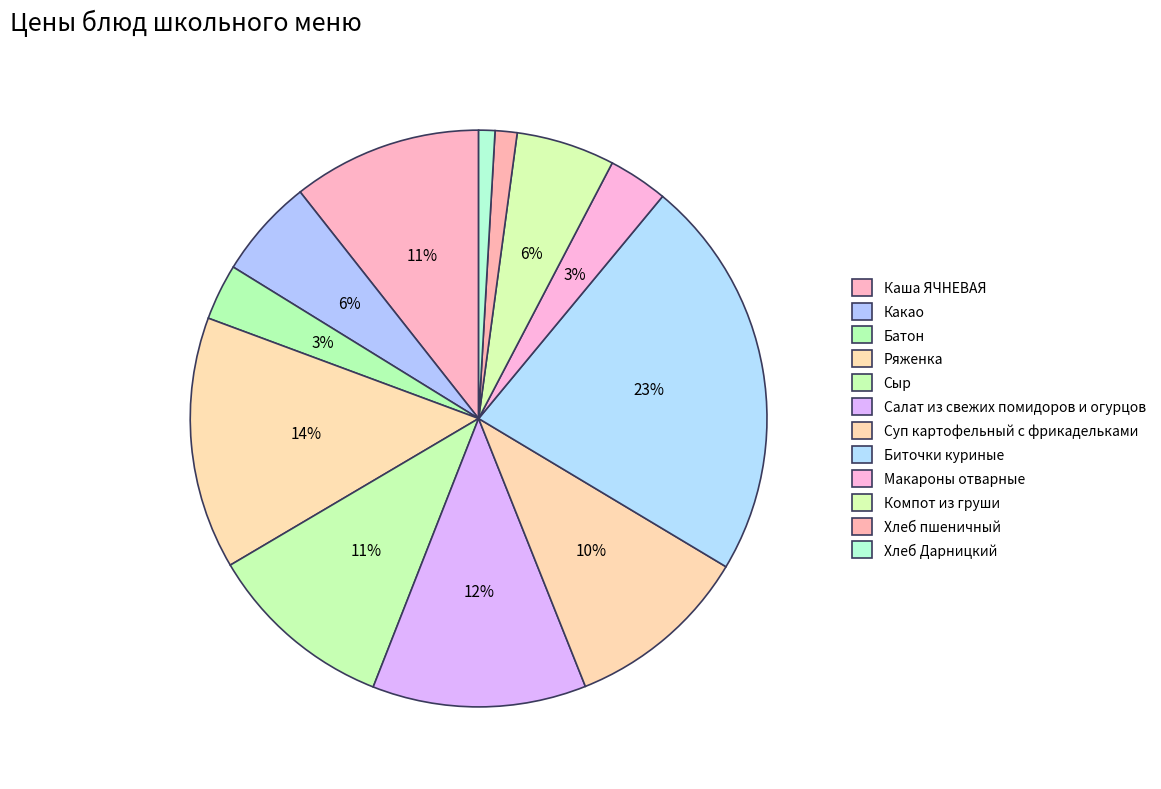

Count the number of slices in the pie.

12